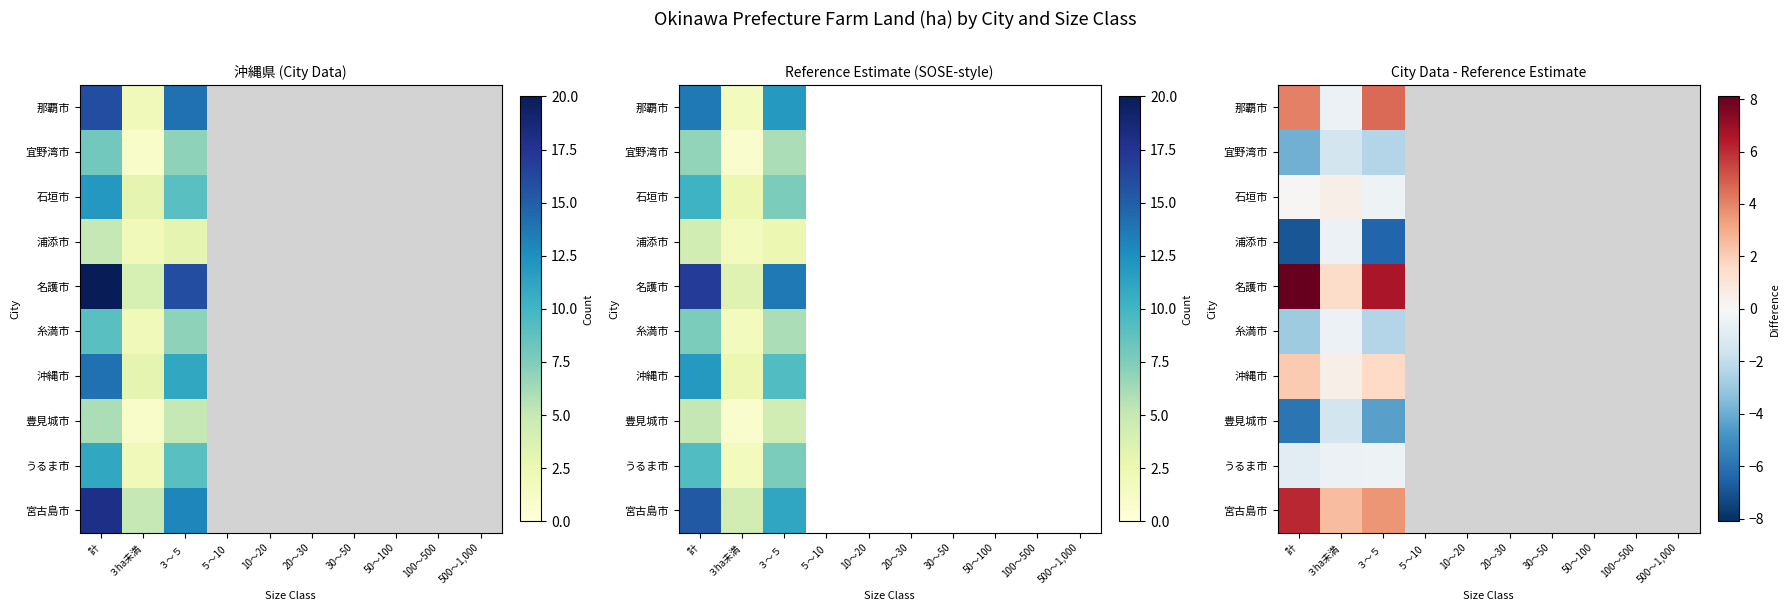

What is the lowest value of the うるま市 series?

-0.9